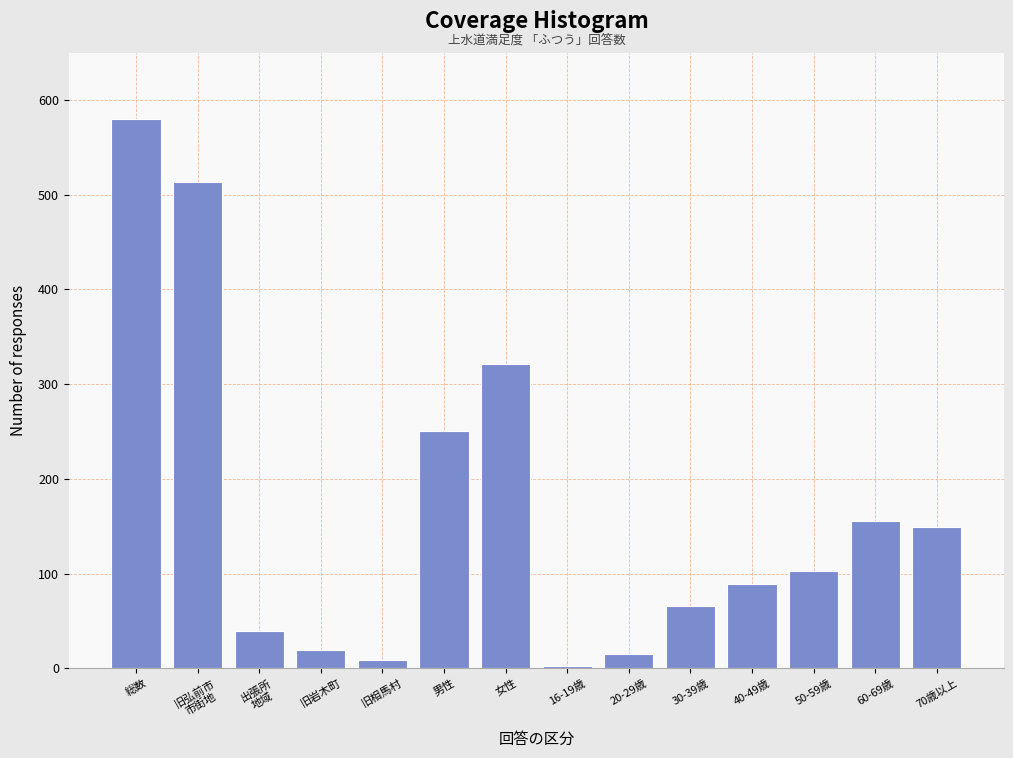

Reading right to left, what are all the values shown in this chart?

149	155	103	89	66	15	2	321	251	9	19	39	513	580